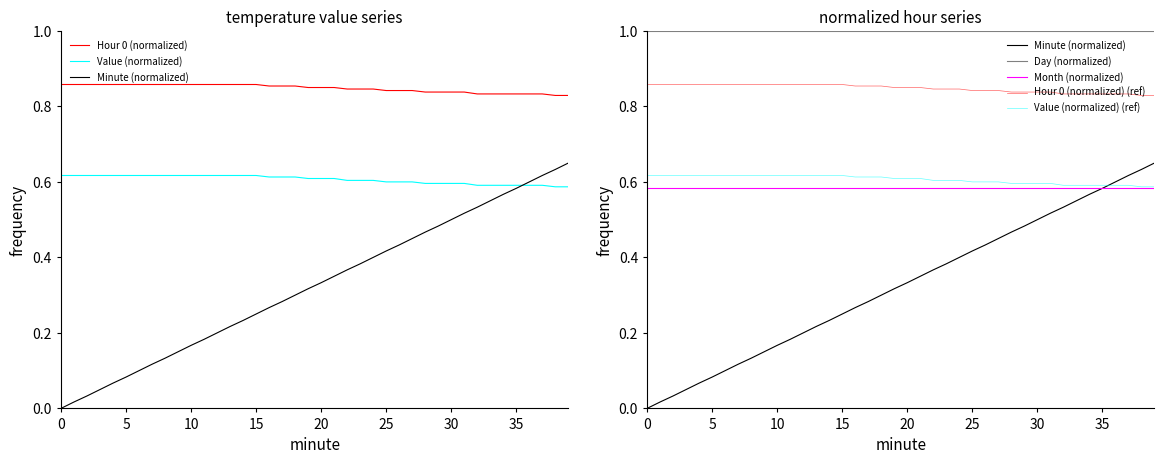

What is the difference between the maximum and minimum values in the Minute (normalized) series?

0.7